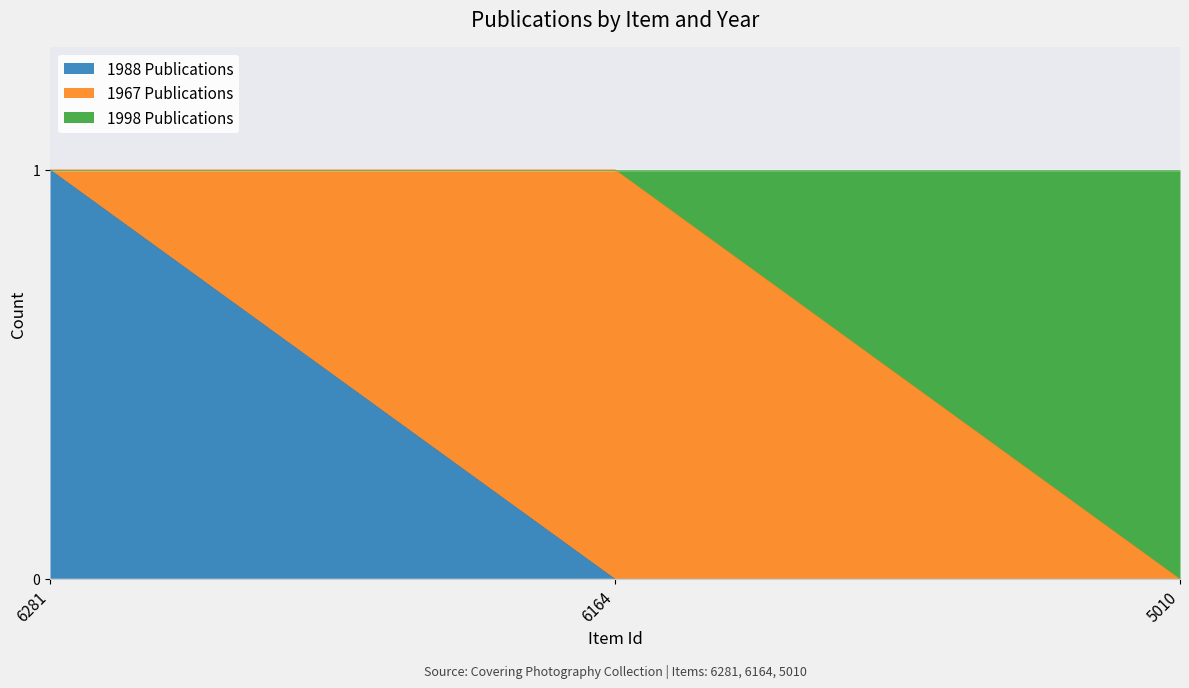

True or false: 1988 Publications has a value of -1 at 5010.

False